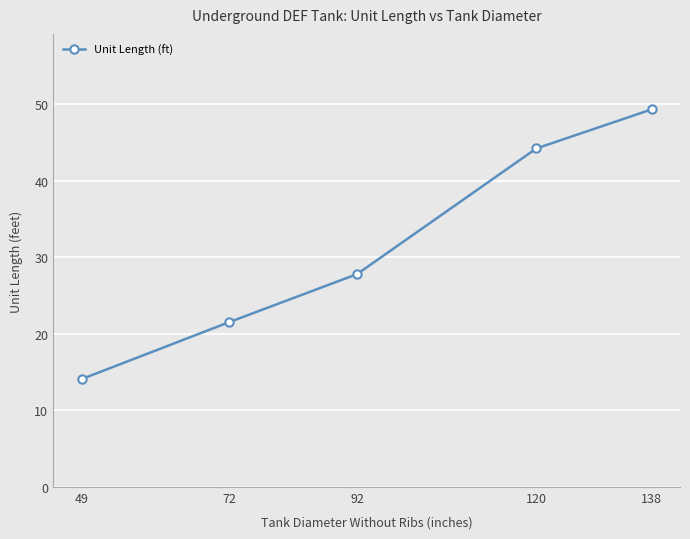

Reading right to left, transcribe all the data shown in this chart.

138=49.3	120=44.2	92=27.8	72=21.5	49=14.1